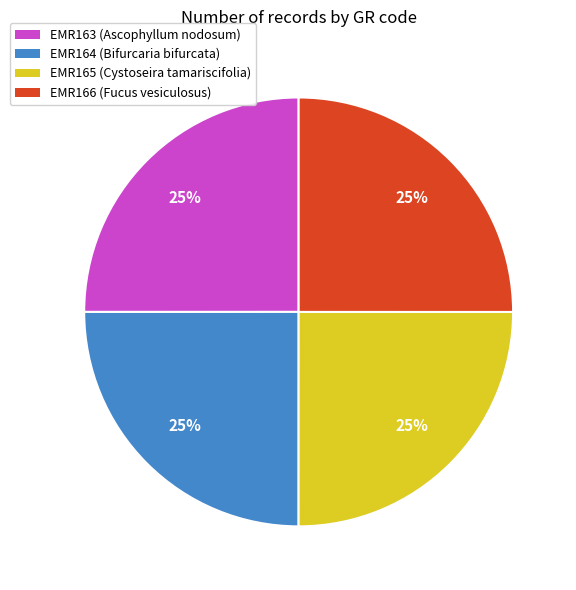

Is it true that EMR165 is 11% of the pie?

False